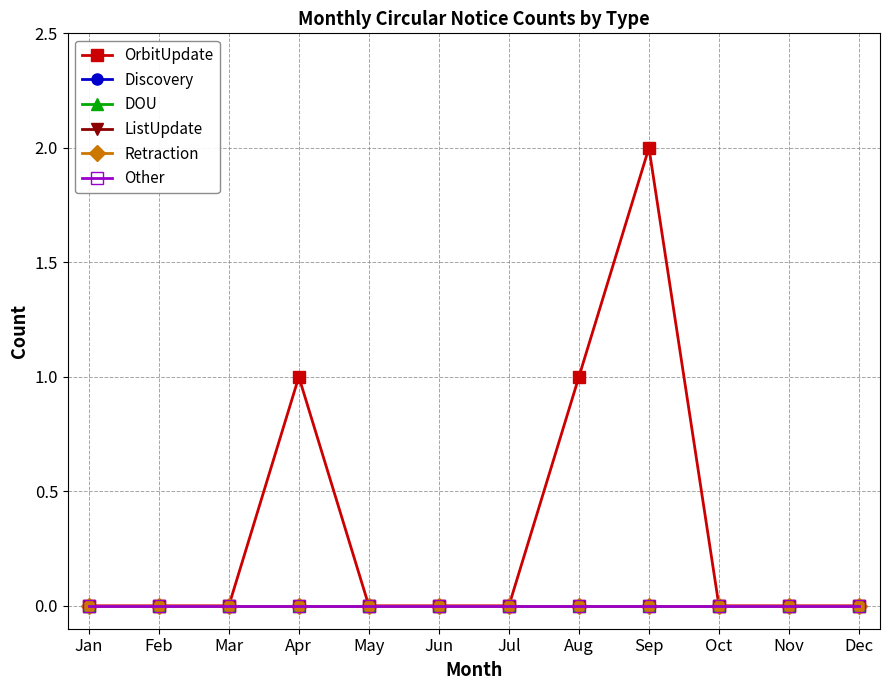

Does the chart have visible grid lines?

Yes